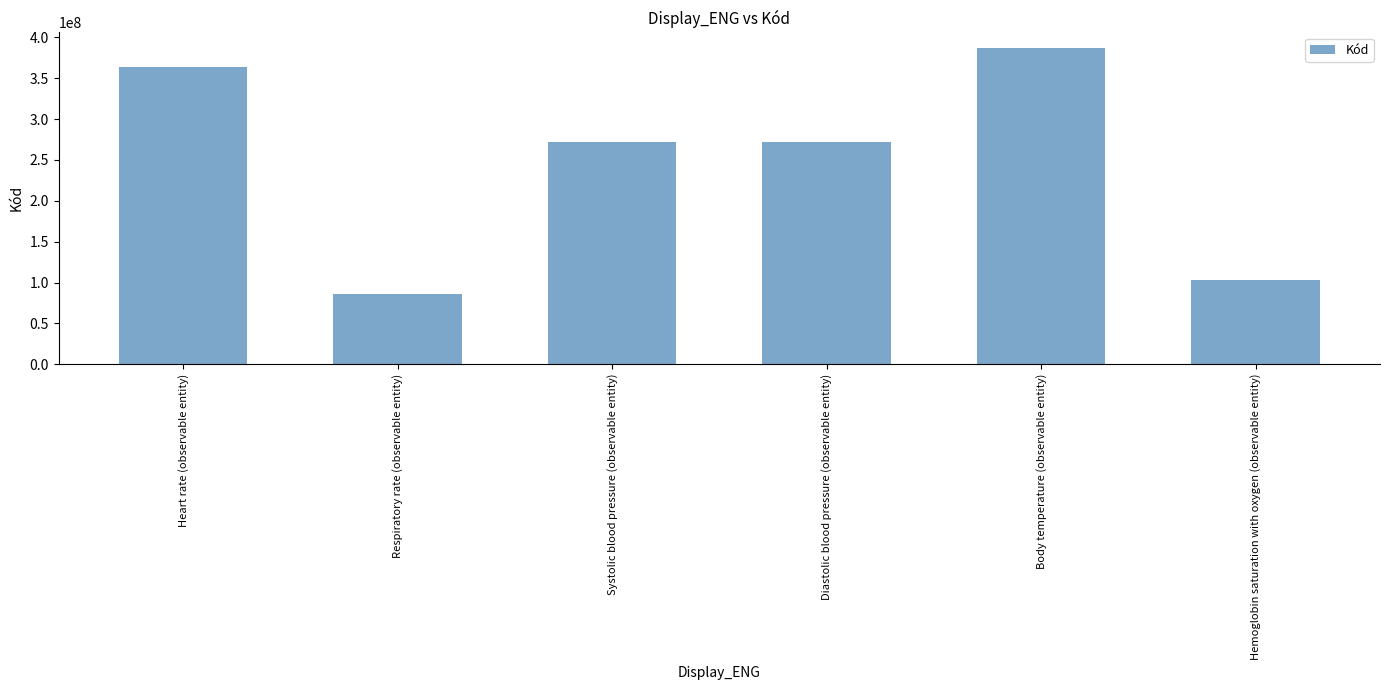

What is the label of the 1st bar from the right?

Hemoglobin saturation with oxygen (observable entity)